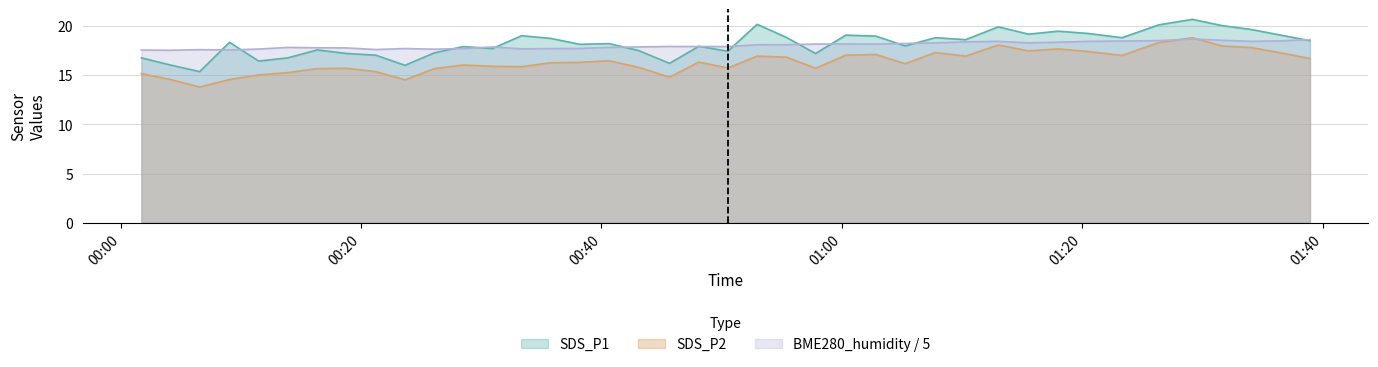

What is the sum of the SDS_P1 values at 2023/06/21 00:35:46 and 2023/06/21 00:55:23?

37.5